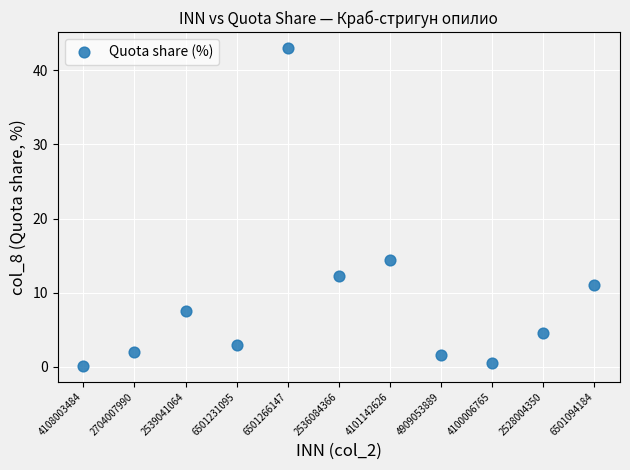

What Y value in the scatter plot is closest to 21?

14.5